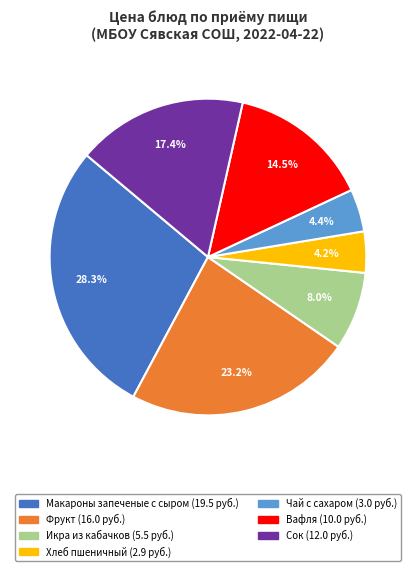

Does Икра из кабачков account for over 50% of the chart?

No